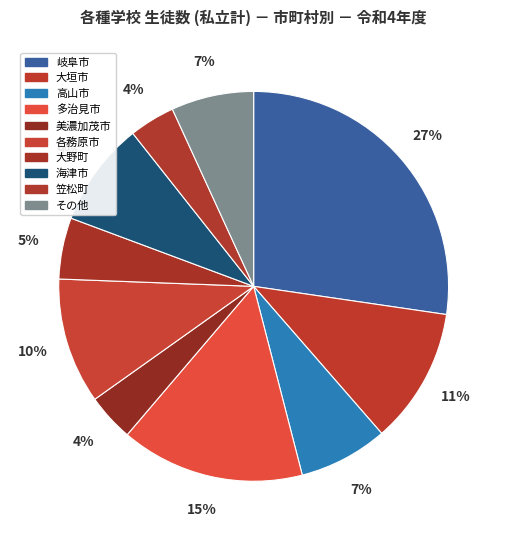

Which category has the biggest portion of the pie?

岐阜市